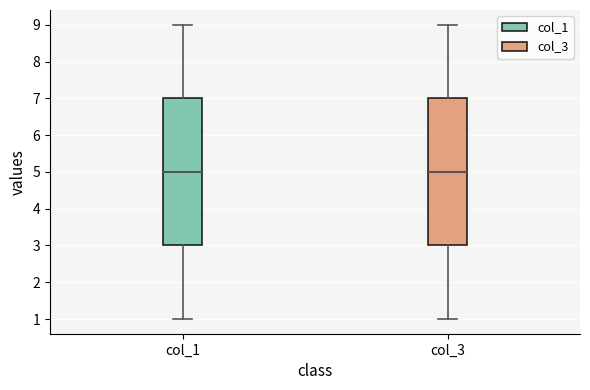

Reading left to right, transcribe this box plot: for each box, give where its median line is, the range the box spans, and where its two whiskers end, as read against the y-axis. The values are not printed on the chart, so give them approximately, as read against the axis.

col_1: median 5, box 3 to 7, whiskers 1 to 9
col_3: median 5, box 3 to 7, whiskers 1 to 9